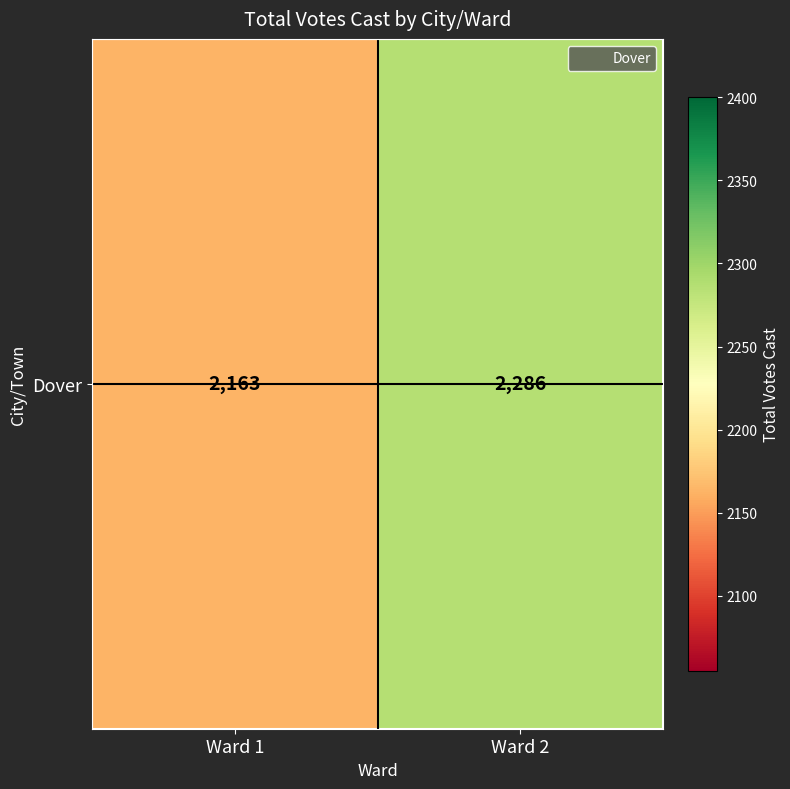

Reading left to right, transcribe all the data shown in this chart.

Ward 1=2163	Ward 2=2286